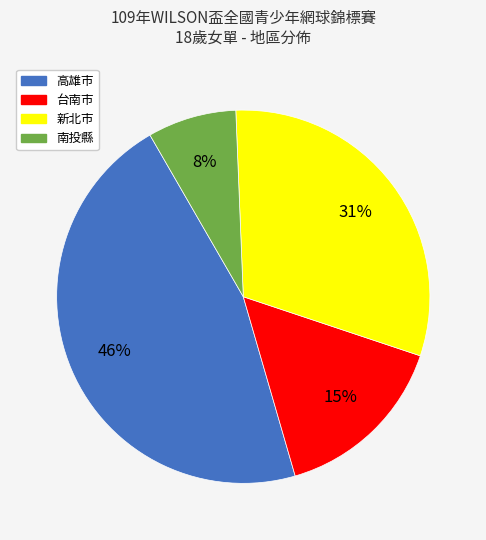

Does 南投縣 account for over 50% of the chart?

No